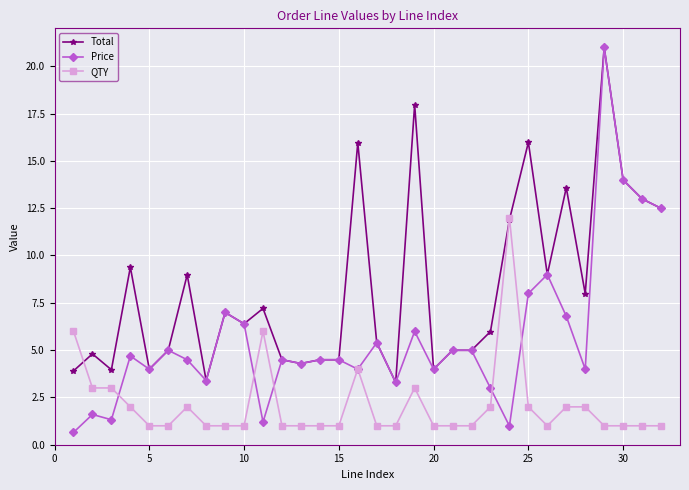

Which series has the largest range (max minus min)?

Price